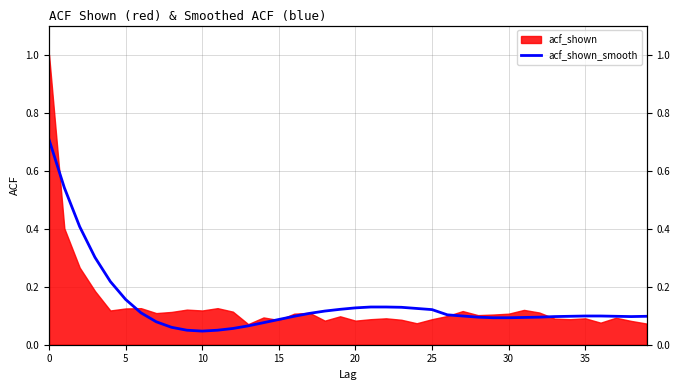

Does the chart have visible grid lines?

Yes